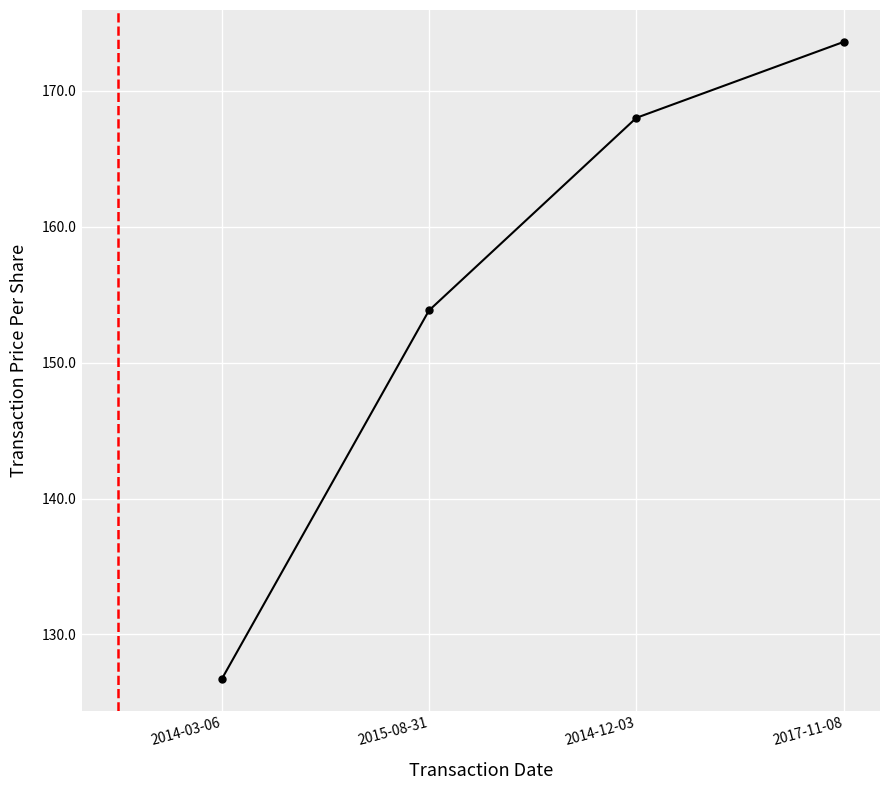

Approximately how many times larger is the value at 2014-12-03 compared to 2014-03-06?

1.3